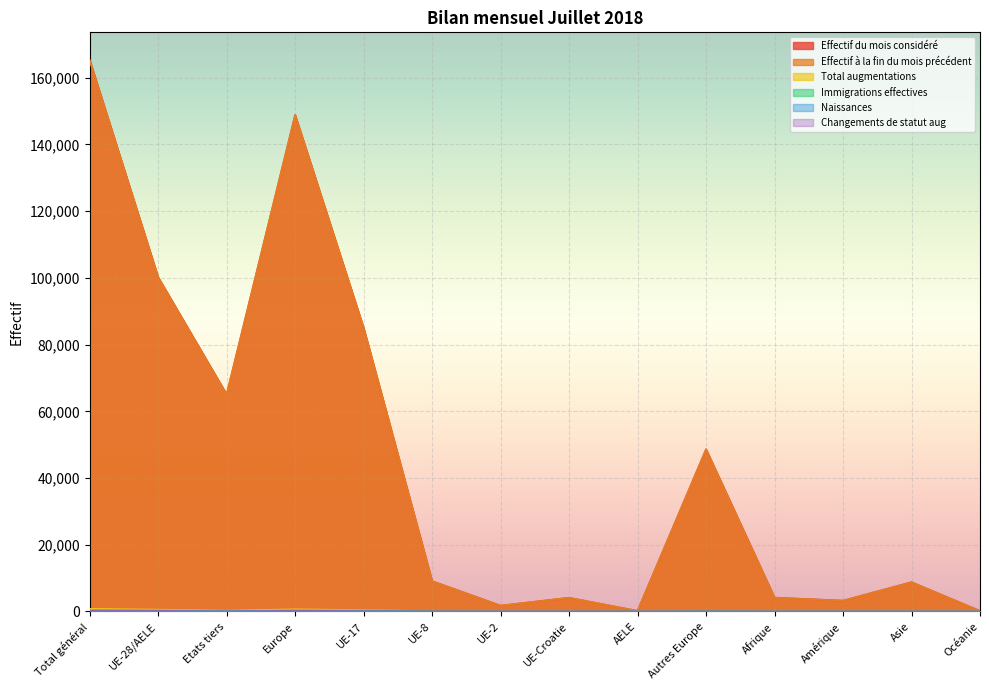

True or false: Total augmentations and Naissances cross at least once.

False